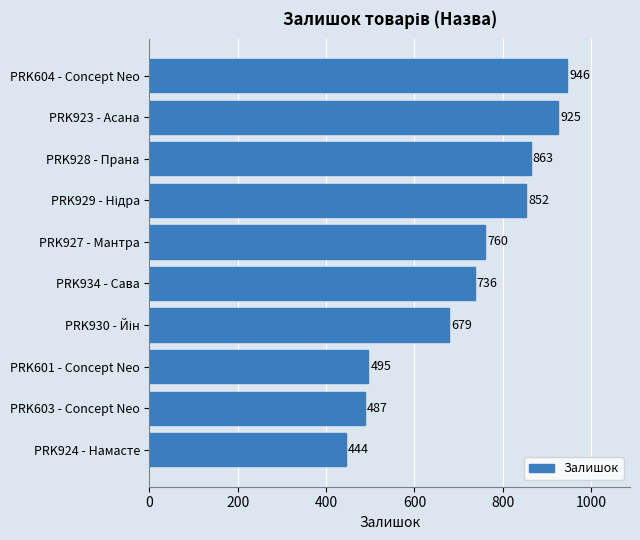

The chart shows a value of 538 at PRK604 - Concept Neo. True or false?

False